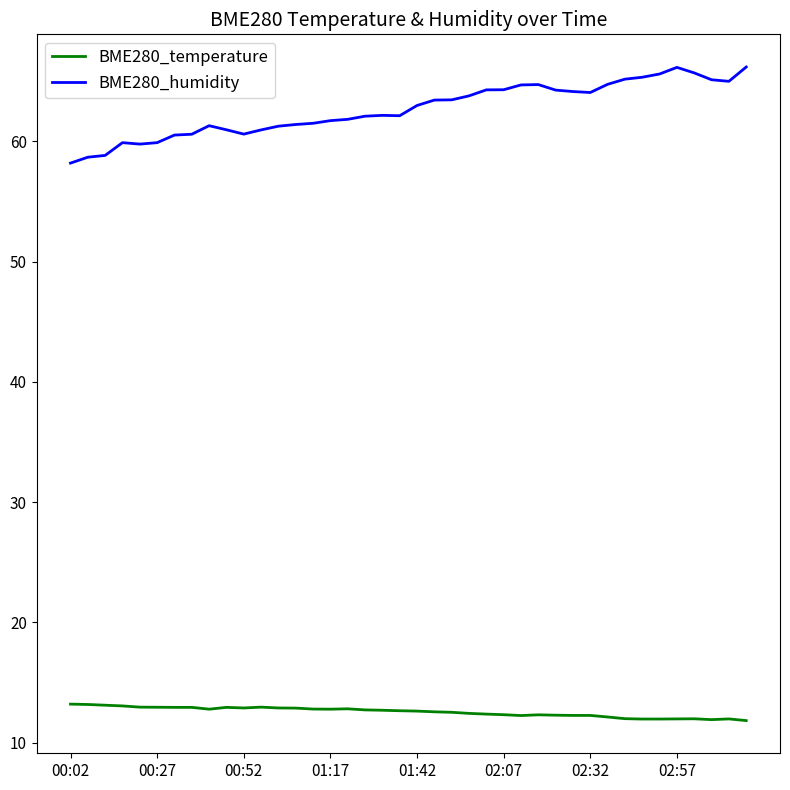

What is the minimum value for BME280_temperature?

11.8